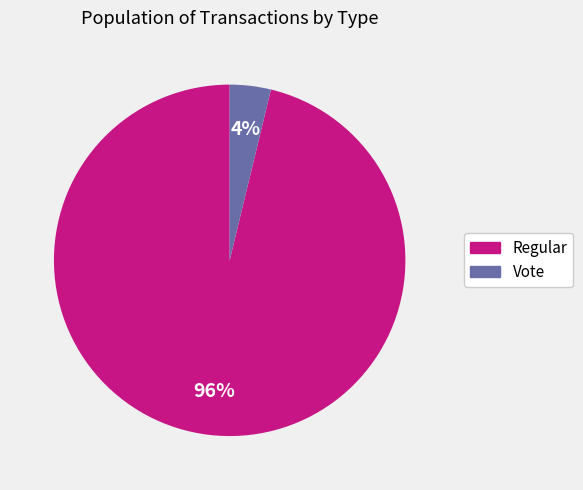

Is the sum of Vote and Regular greater than half?

Yes